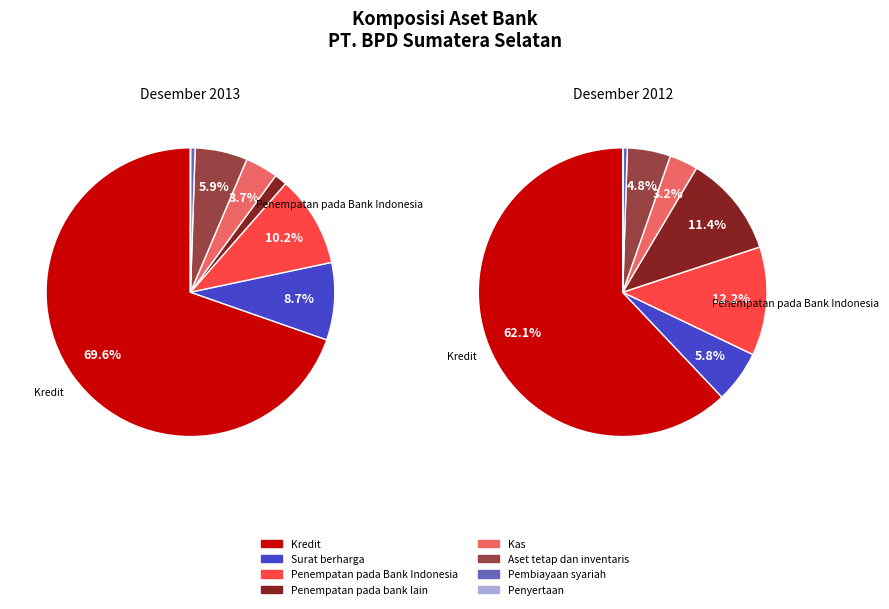

How many segments does this pie chart have?

8